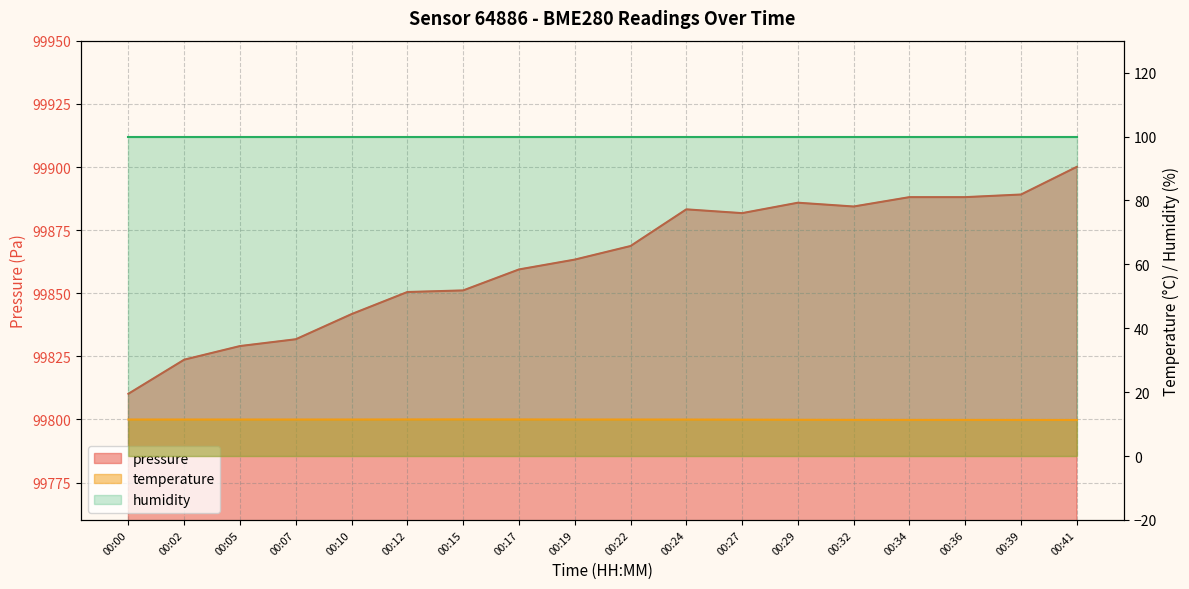

What is the sum of the pressure values at 00:10 and 00:22?

199710.5